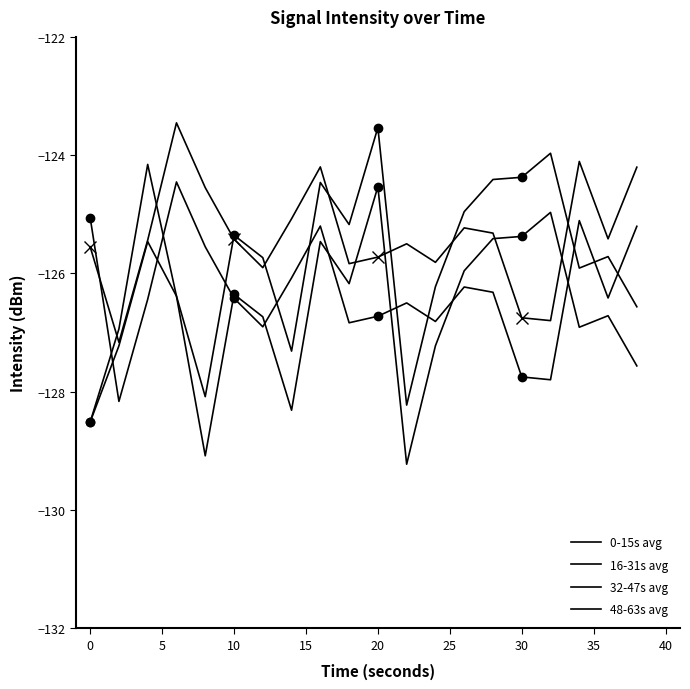

Rank the series at 5 from lowest to highest value.

16-31s avg, 32-47s avg, 48-63s avg, 0-15s avg